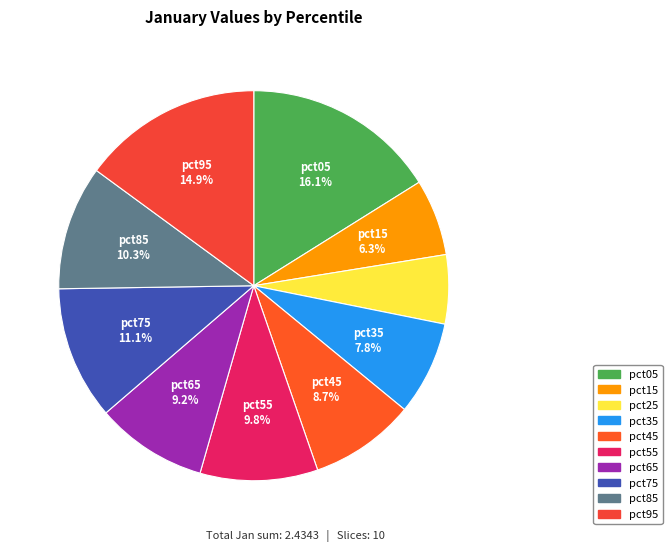

To the nearest percent, what is the average slice percentage?

10%